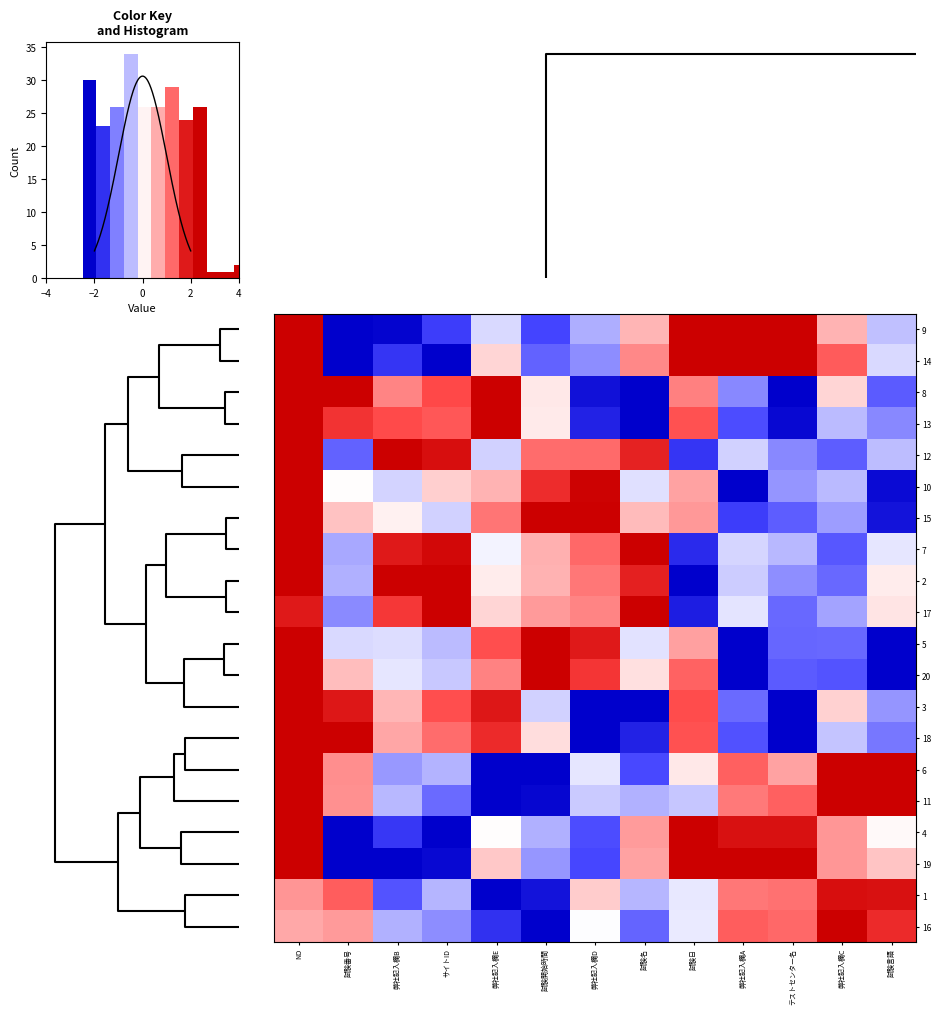

What is the difference between the highest and lowest values at 試験開始時間?

4.8